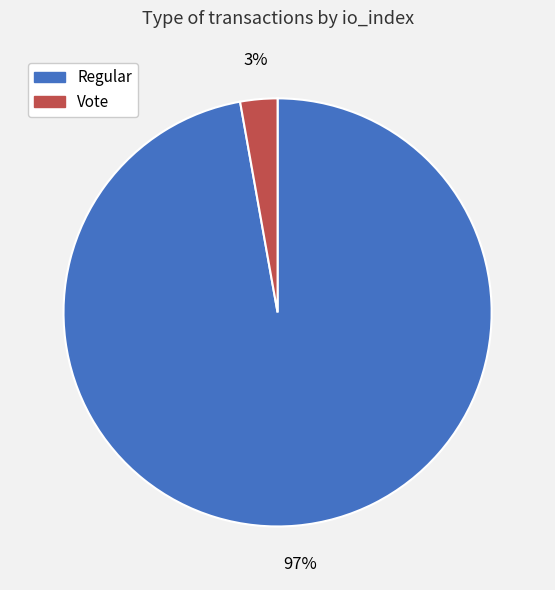

To the nearest percent, what is the difference between the largest and smallest slice percentages?

94%